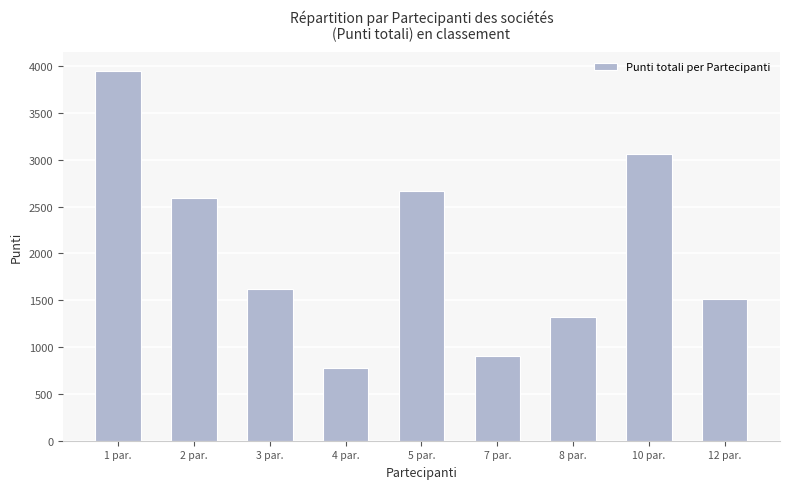

Does the chart contain stacked bars?

No